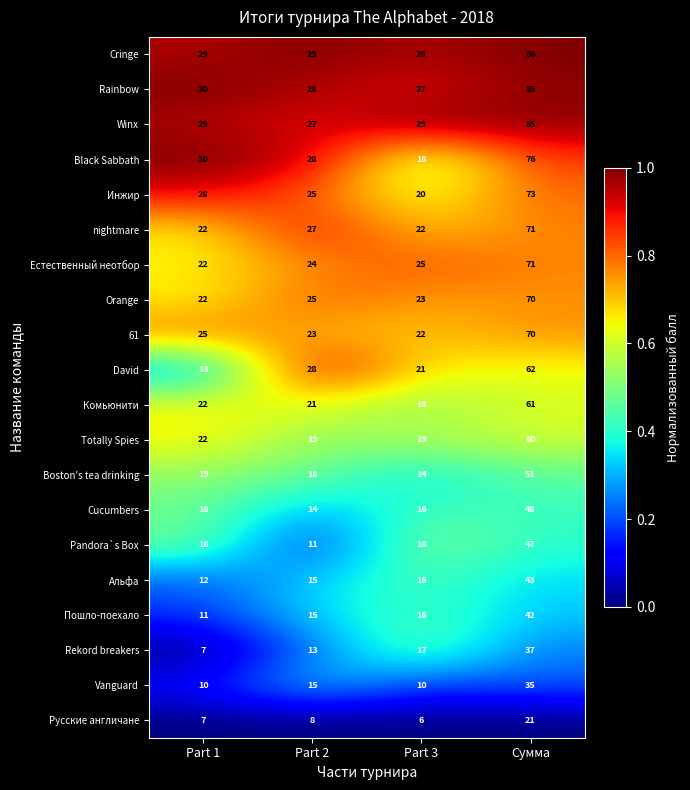

Which category has the highest value across all series?

Сумма